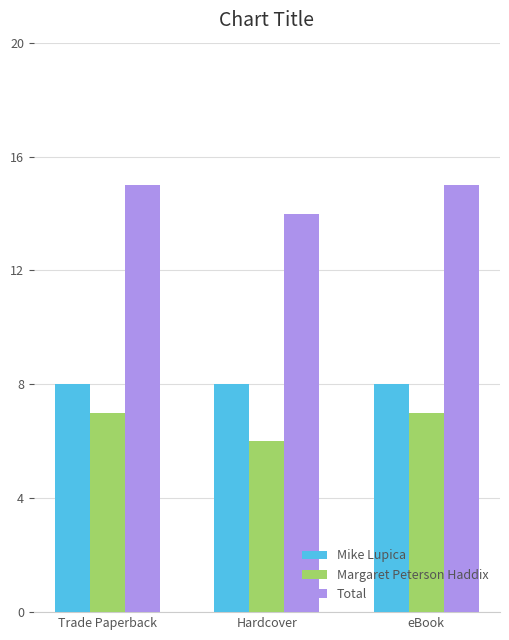

How many groups of bars are there?

3